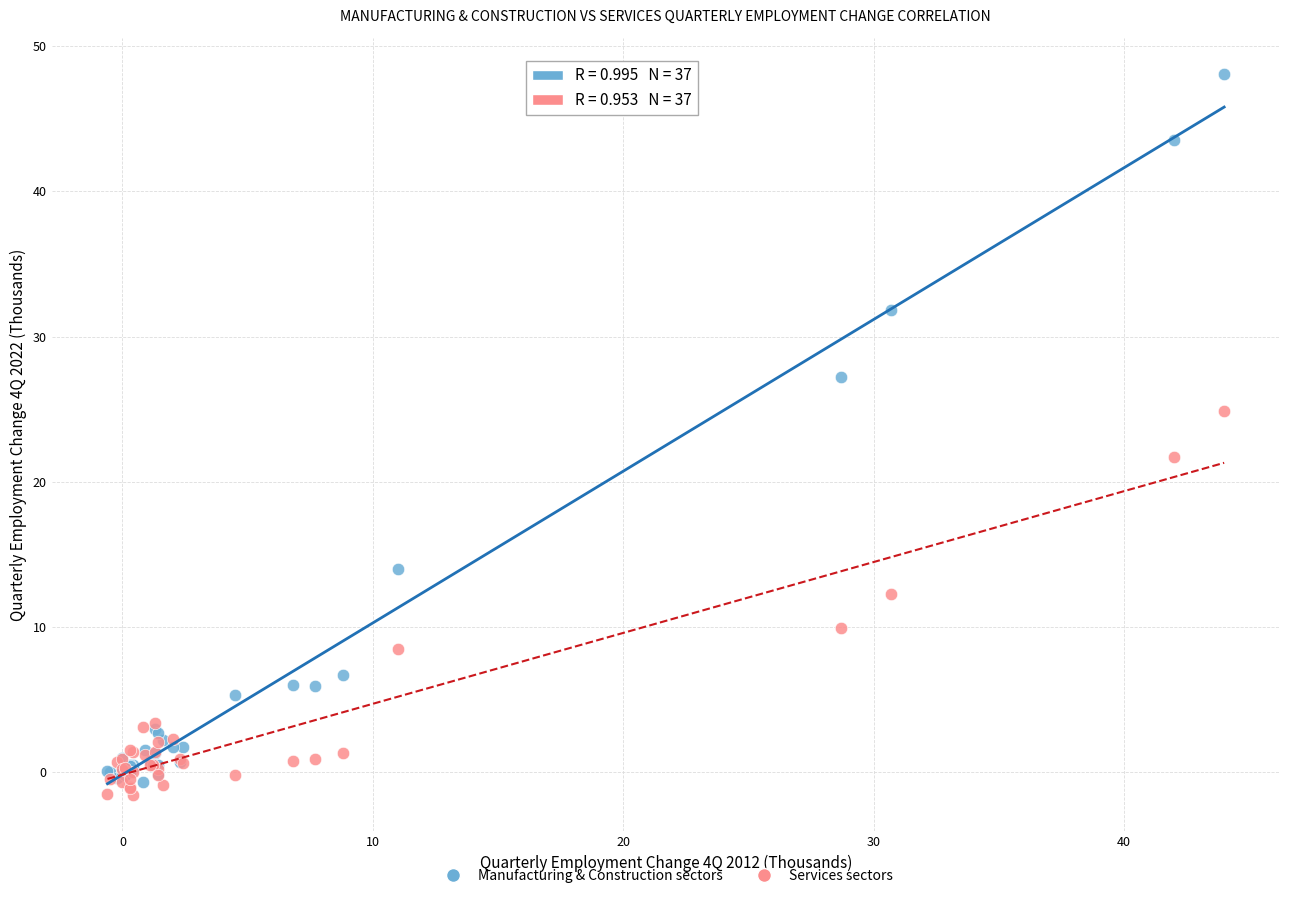

Which series has the widest spread of Y values?

Manufacturing & Construction sectors